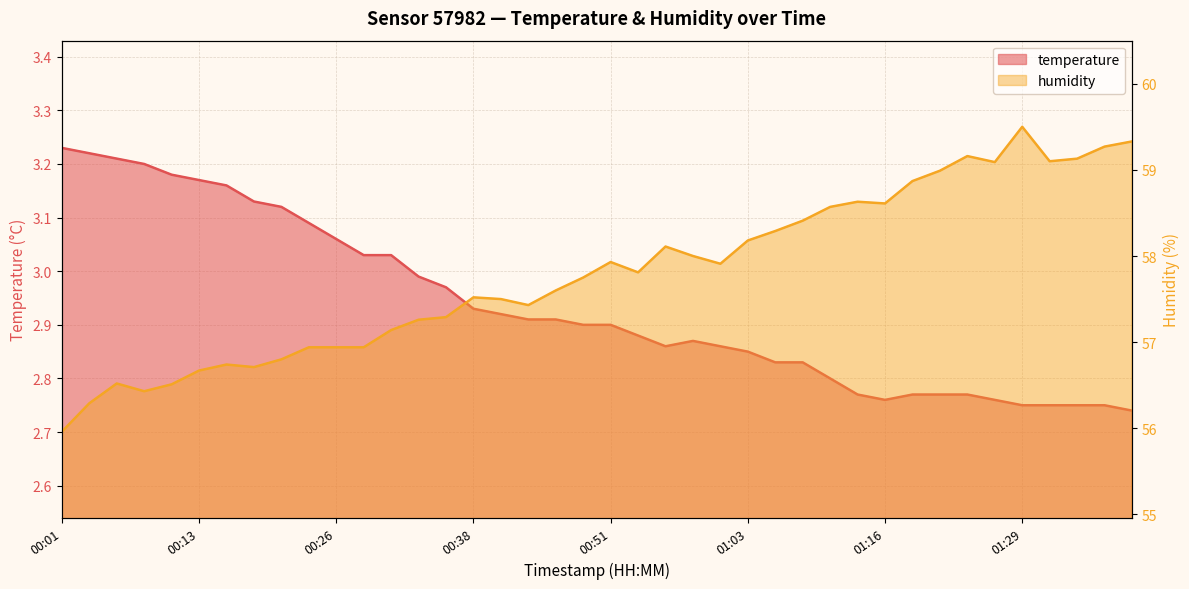

At how many categories does at least one series exceed 51?

40